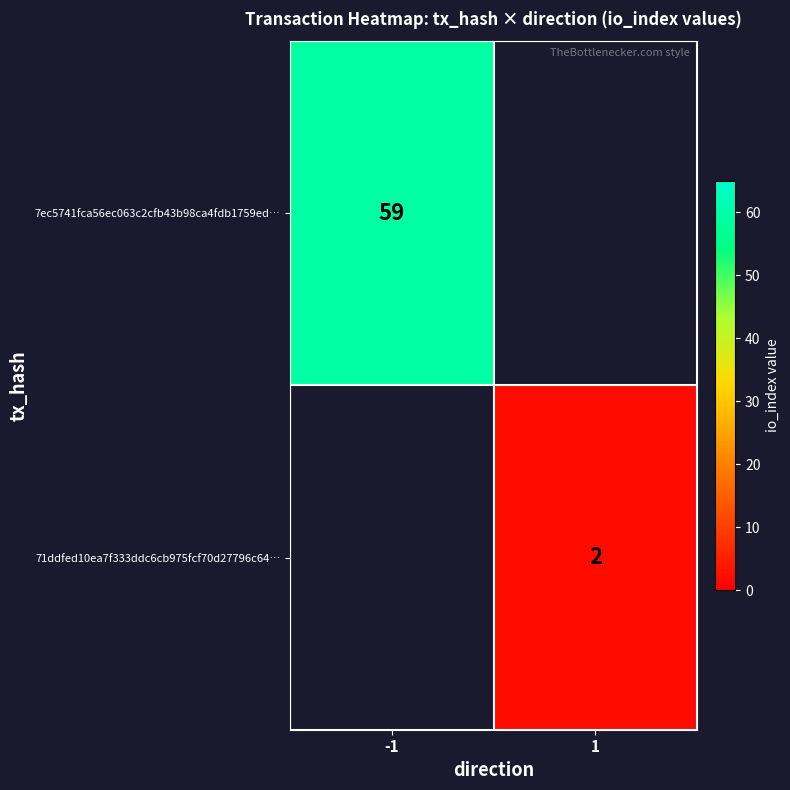

The value of 71ddfed10ea7f333ddc6cb975fcf70d27796c64… at 1 is 2. True or false?

True